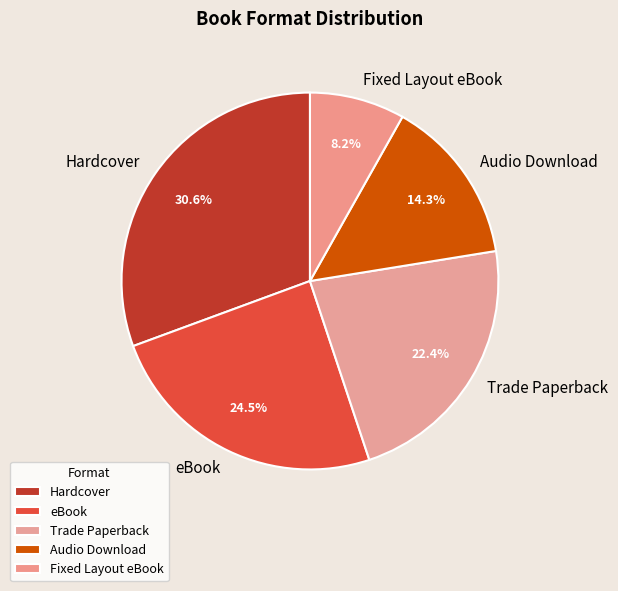

Which has a higher value, Fixed Layout eBook or Trade Paperback?

Trade Paperback